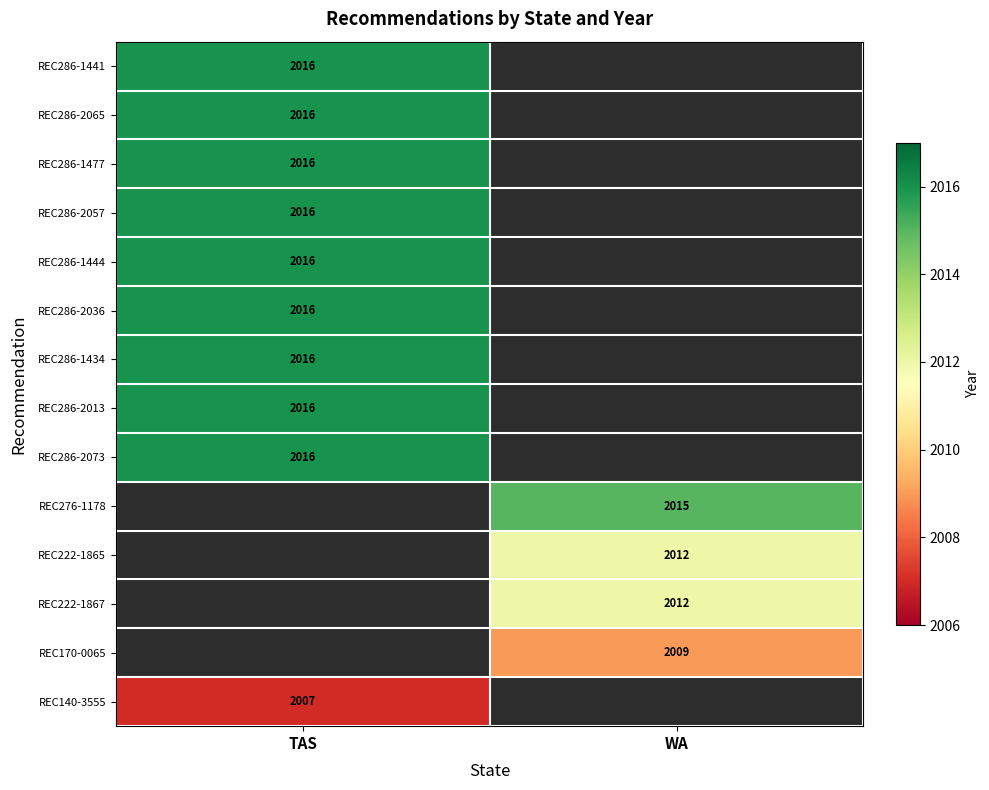

How many distinct data groups are displayed?

14